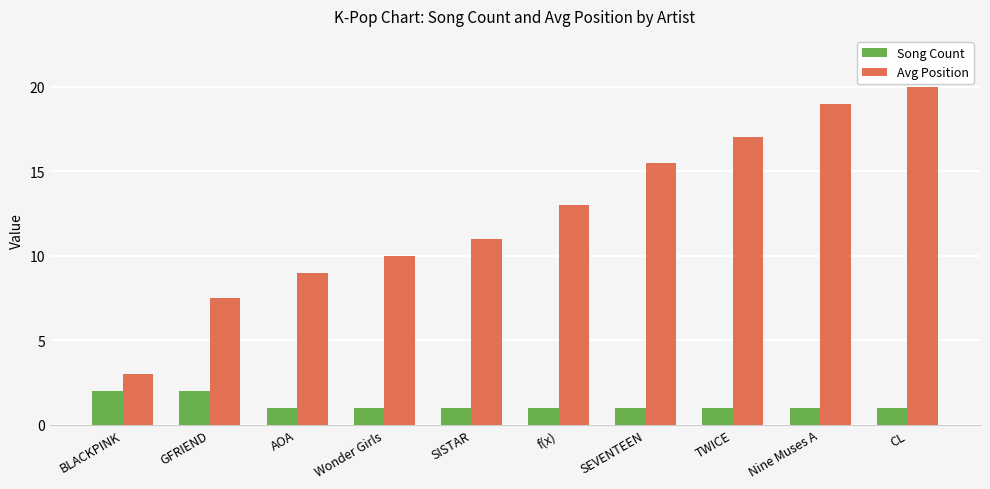

What is the approximate value of Avg Position at Wonder Girls?

10.0